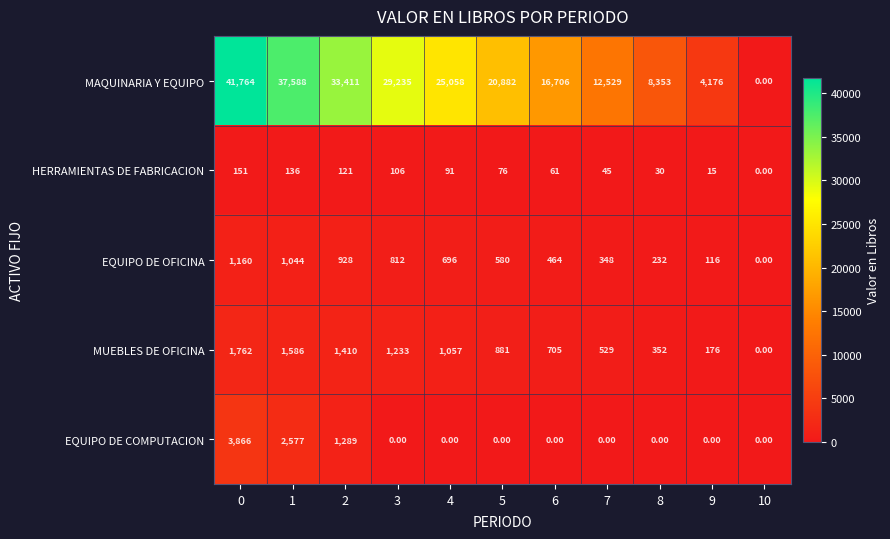

What is the average value of the MAQUINARIA Y EQUIPO series?

20882